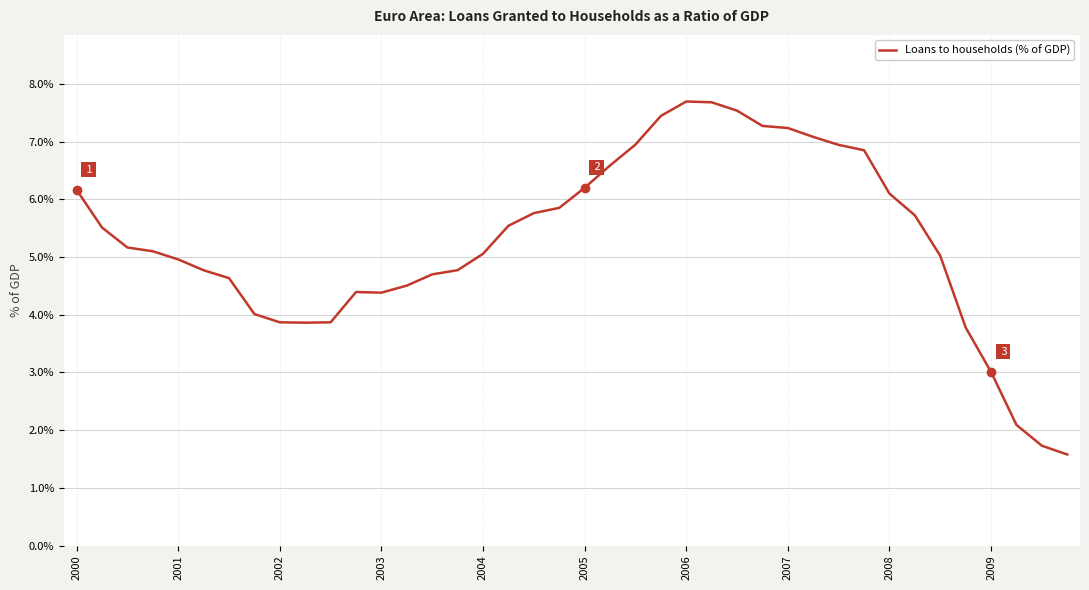

What is the greatest value displayed?

7.7